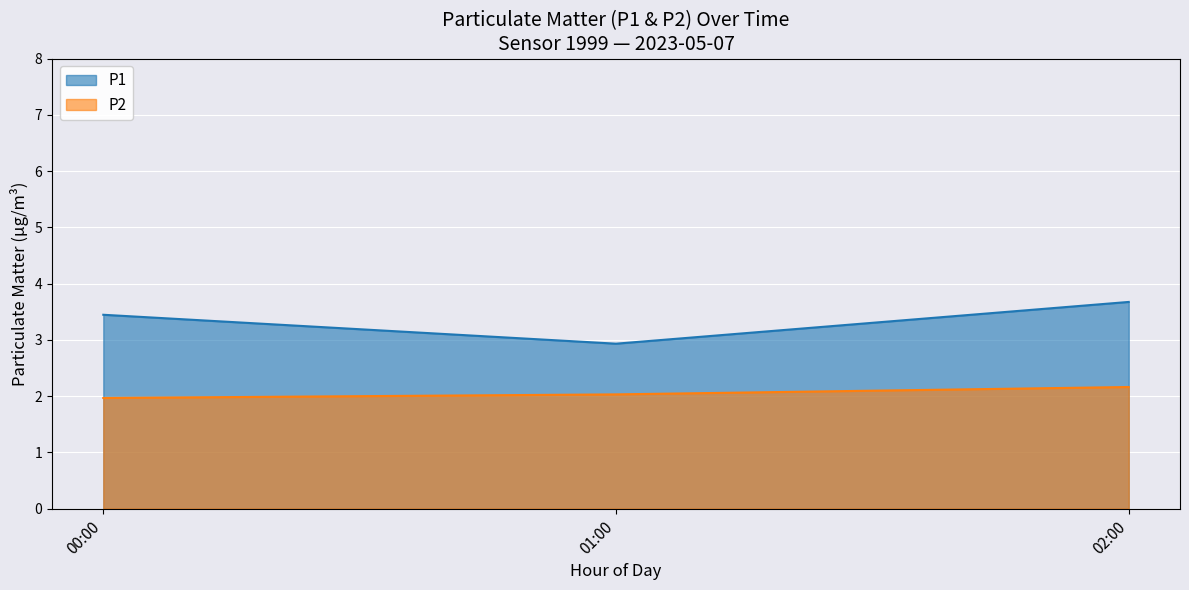

Is it true that P2 equals 3.5 at 01:00?

False